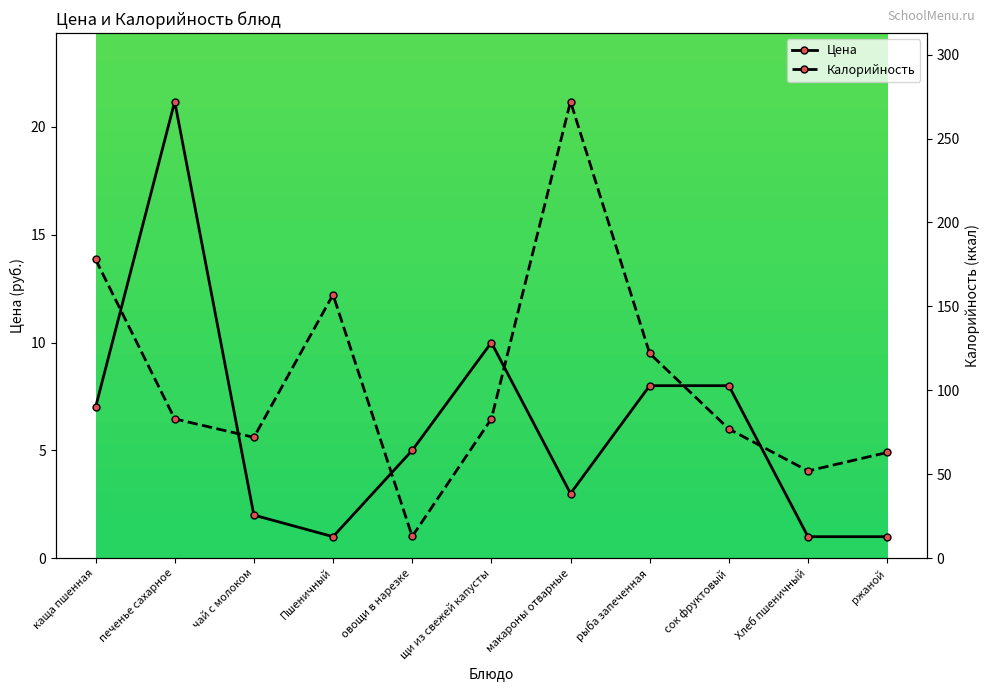

How many interior local valleys does the Цена series have?

2